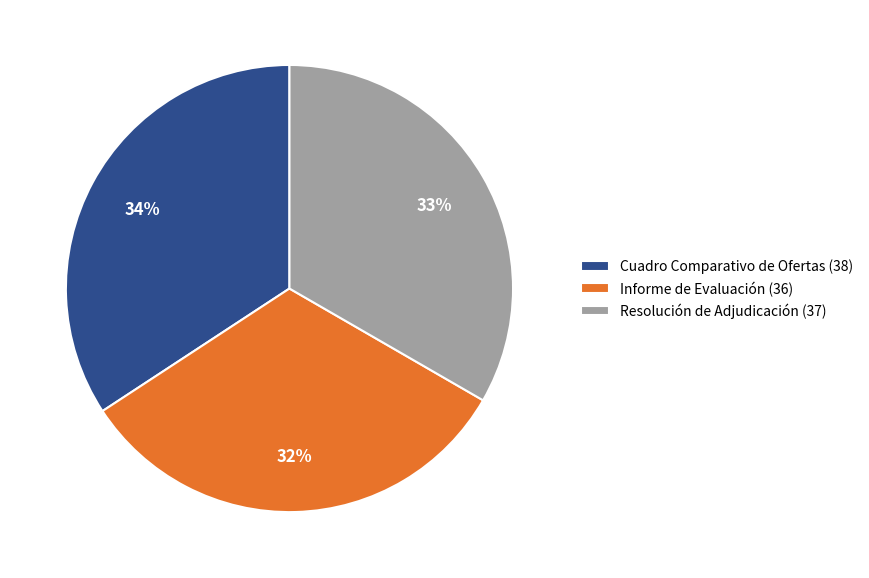

To the nearest percent, what percentage of the pie is Informe de Evaluación?

32%